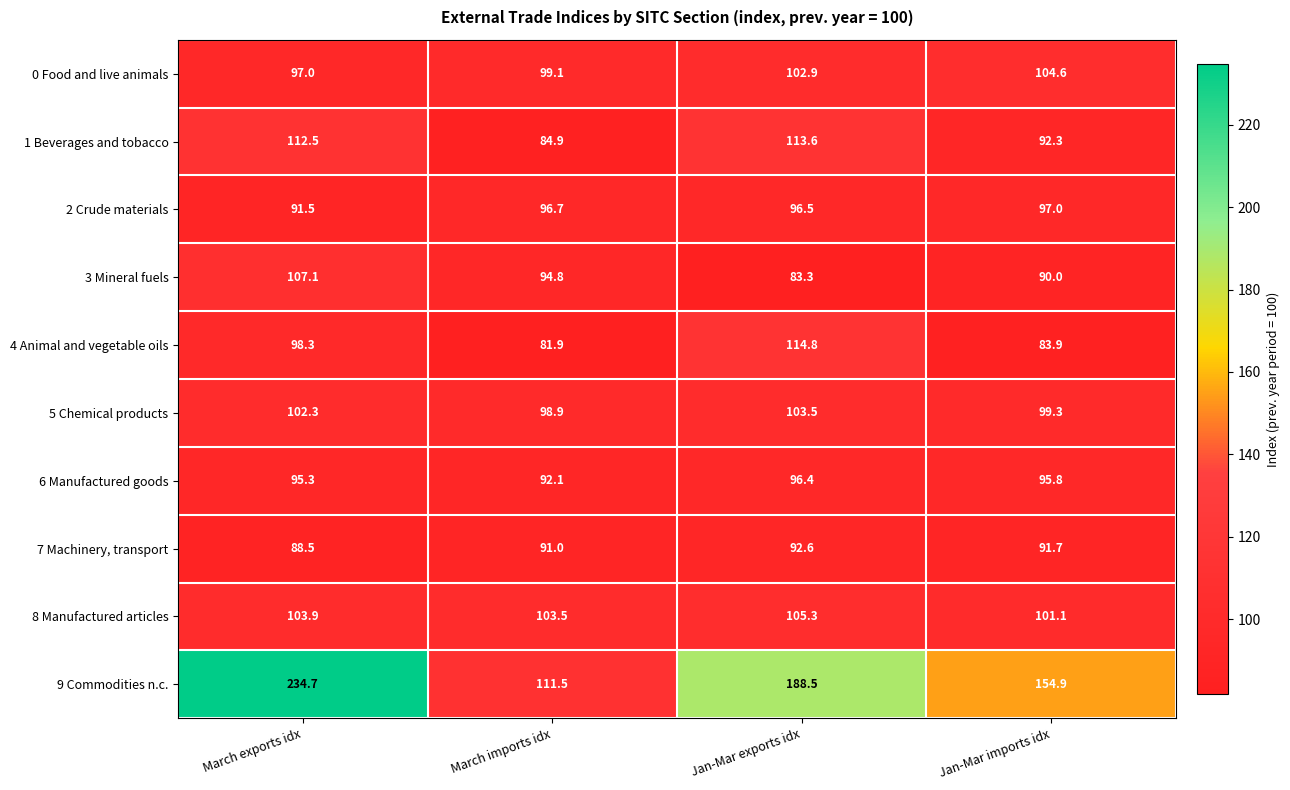

Rank the series by their maximum value, from lowest to highest.

7 Machinery, transport, 6 Manufactured goods, 2 Crude materials, 5 Chemical products, 0 Food and live animals, 8 Manufactured articles, 3 Mineral fuels, 1 Beverages and tobacco, 4 Animal and vegetable oils, 9 Commodities n.c.